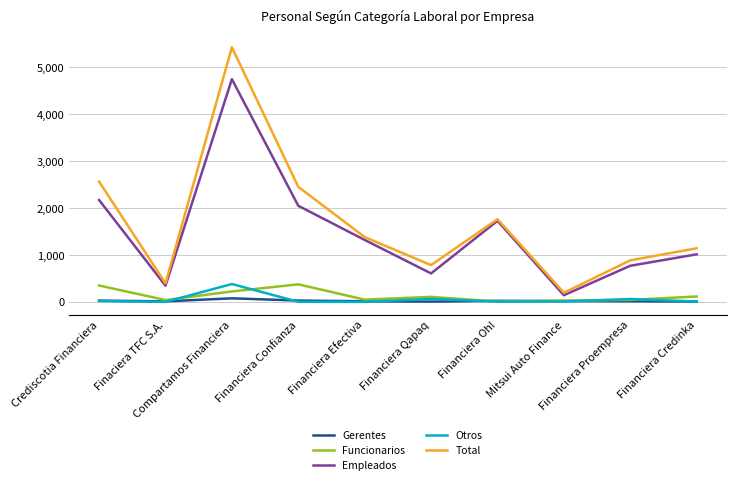

What is the difference between the maximum and second lowest values in the Total series?

5035